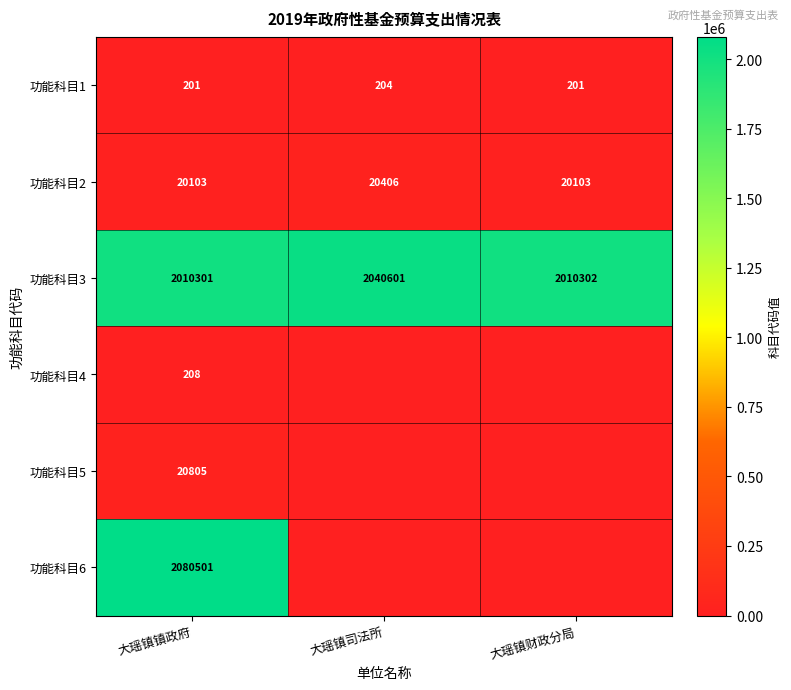

At which category does the chart reach its minimum across all series?

大瑶镇司法所